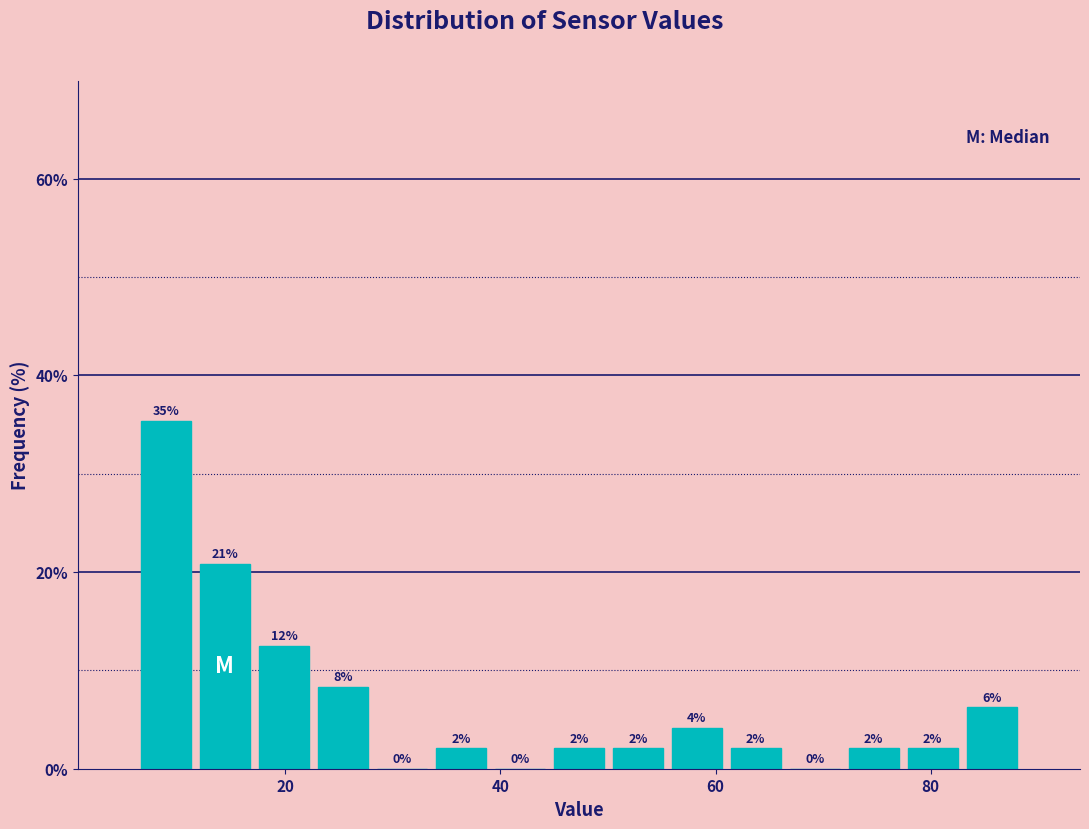

Read against the x-axis, roughly where is the centre of the tallest bar?

8